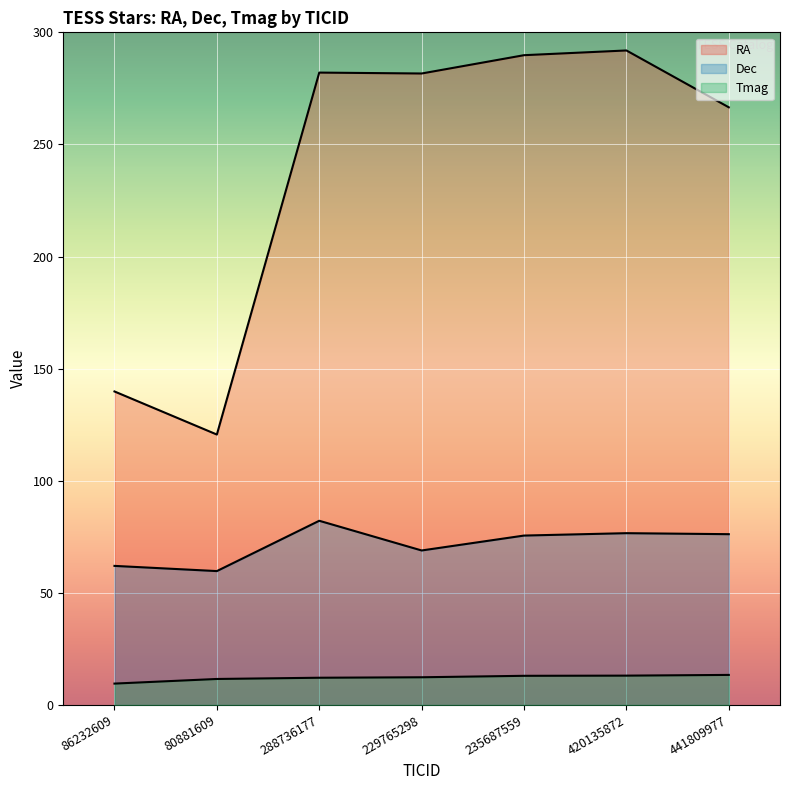

At which label does Tmag first exceed 12?

288736177